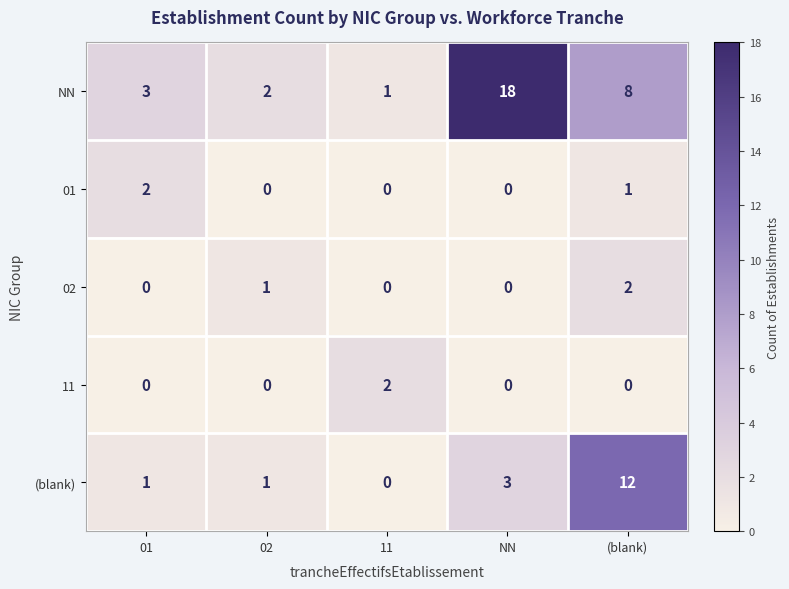

Read the (blank) value at NN.

3